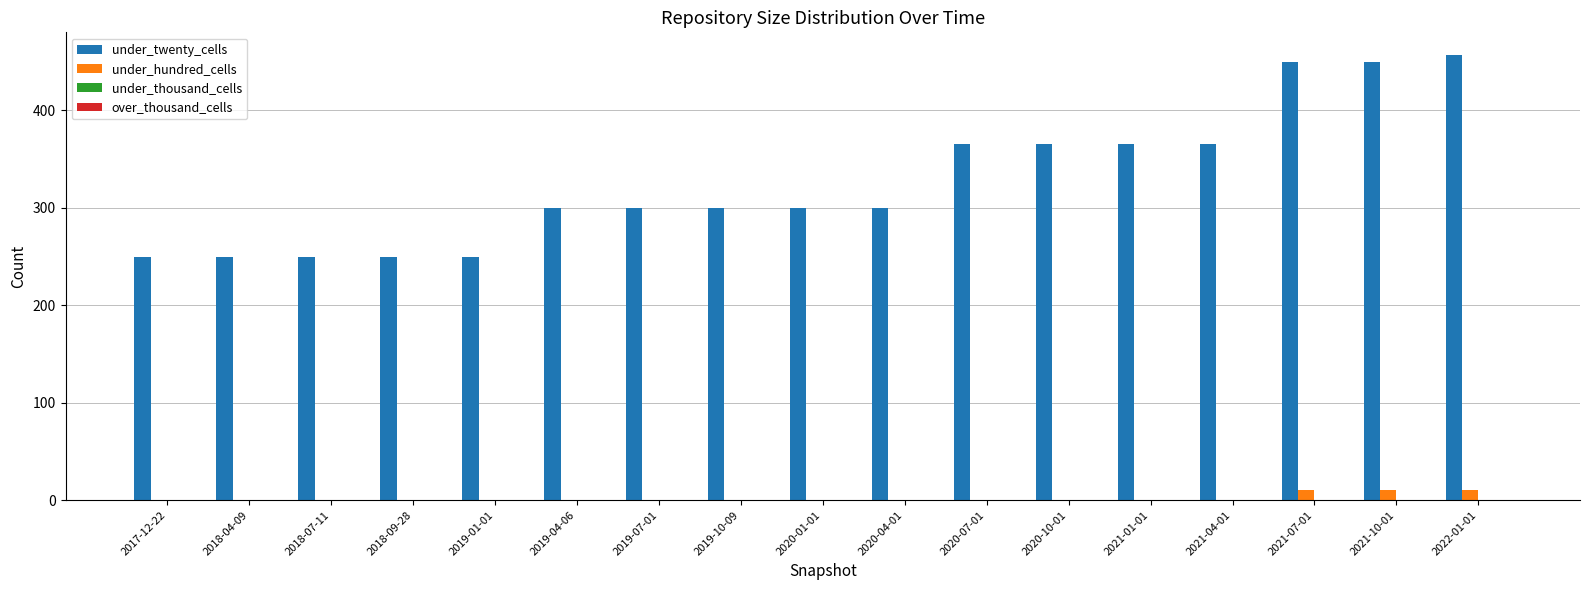

Which series has the largest range (max minus min)?

under_twenty_cells